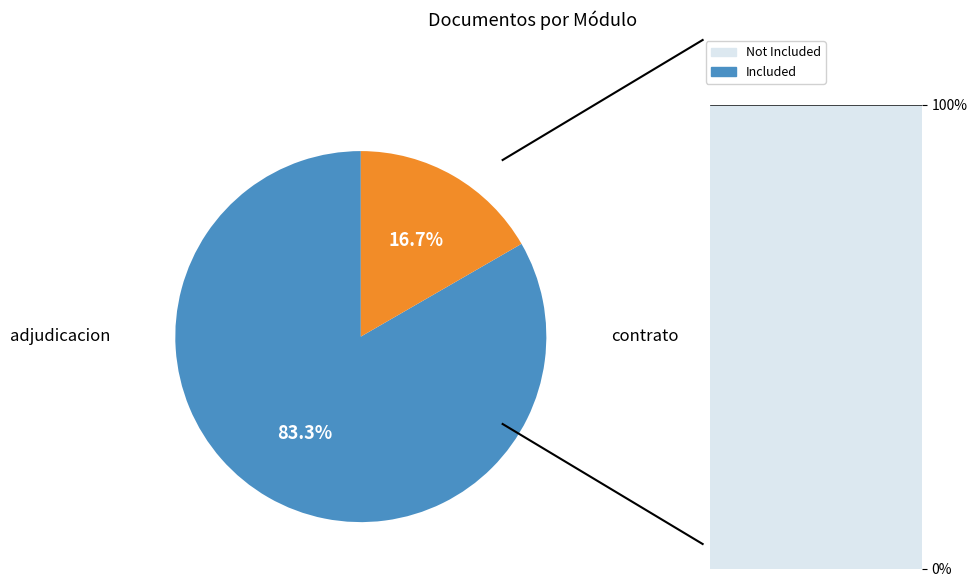

Does any single category account for the majority?

Yes